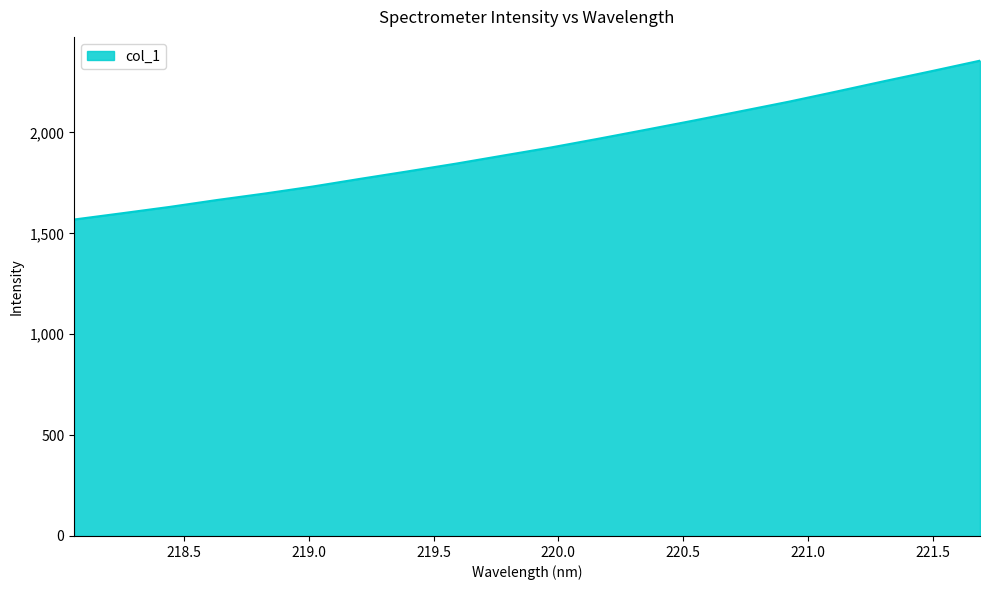

True or false: there are more than 1 points higher than both neighbors.

False